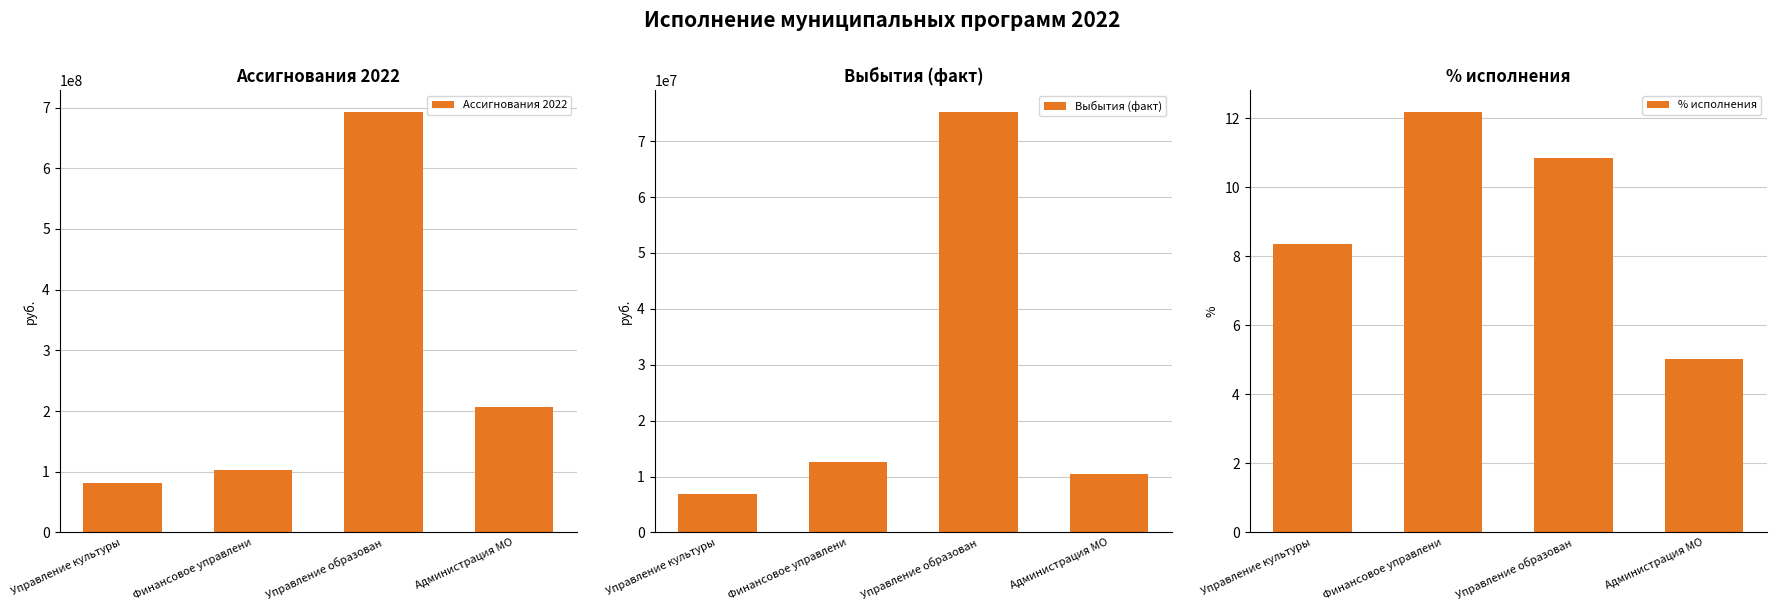

Between Администрация МО and Финансовое управлени, which is larger?

Администрация МО